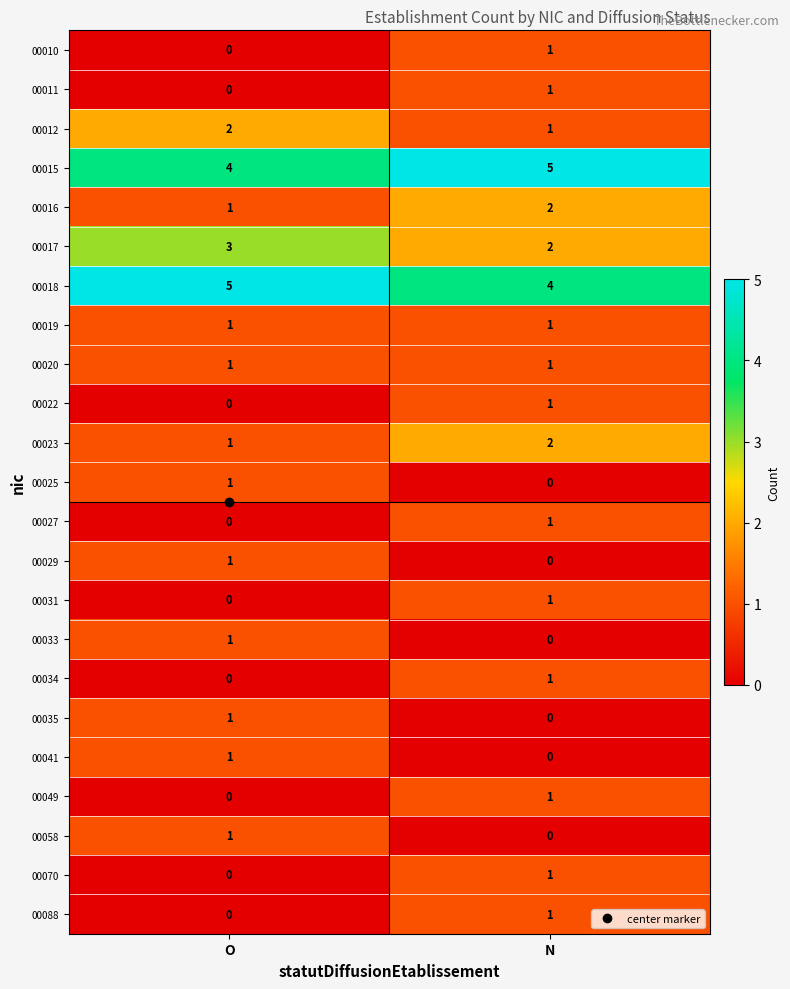

Which category has the lowest value in the 00049 series?

O